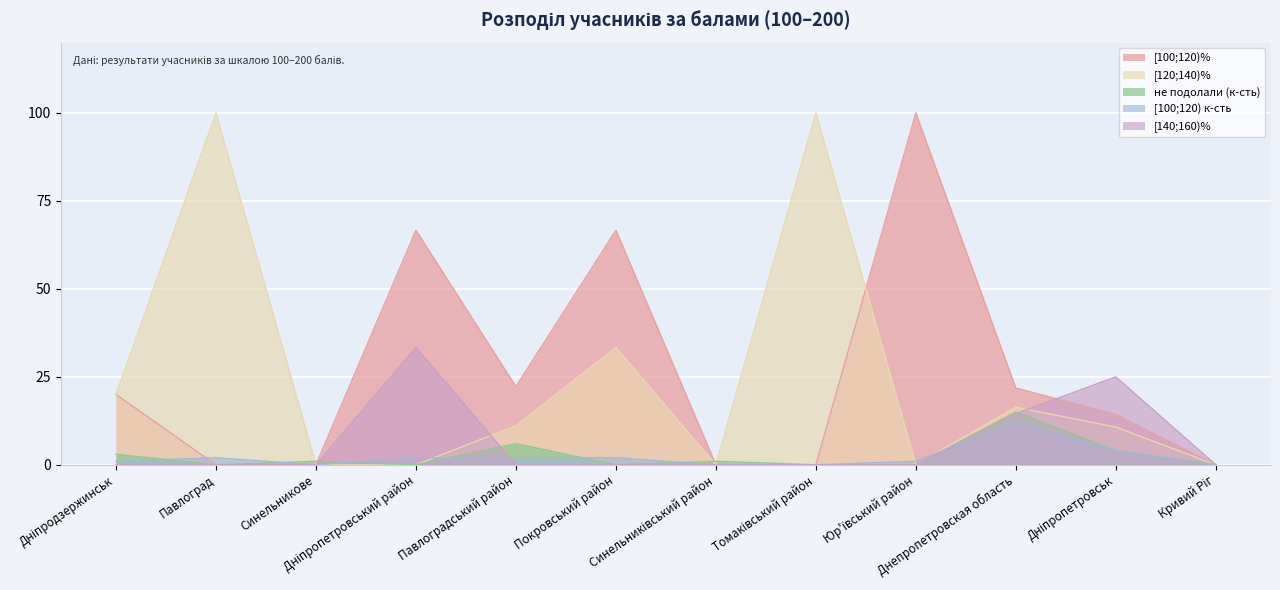

True or false: [120;140)% and [100;120)% cross at least once.

True